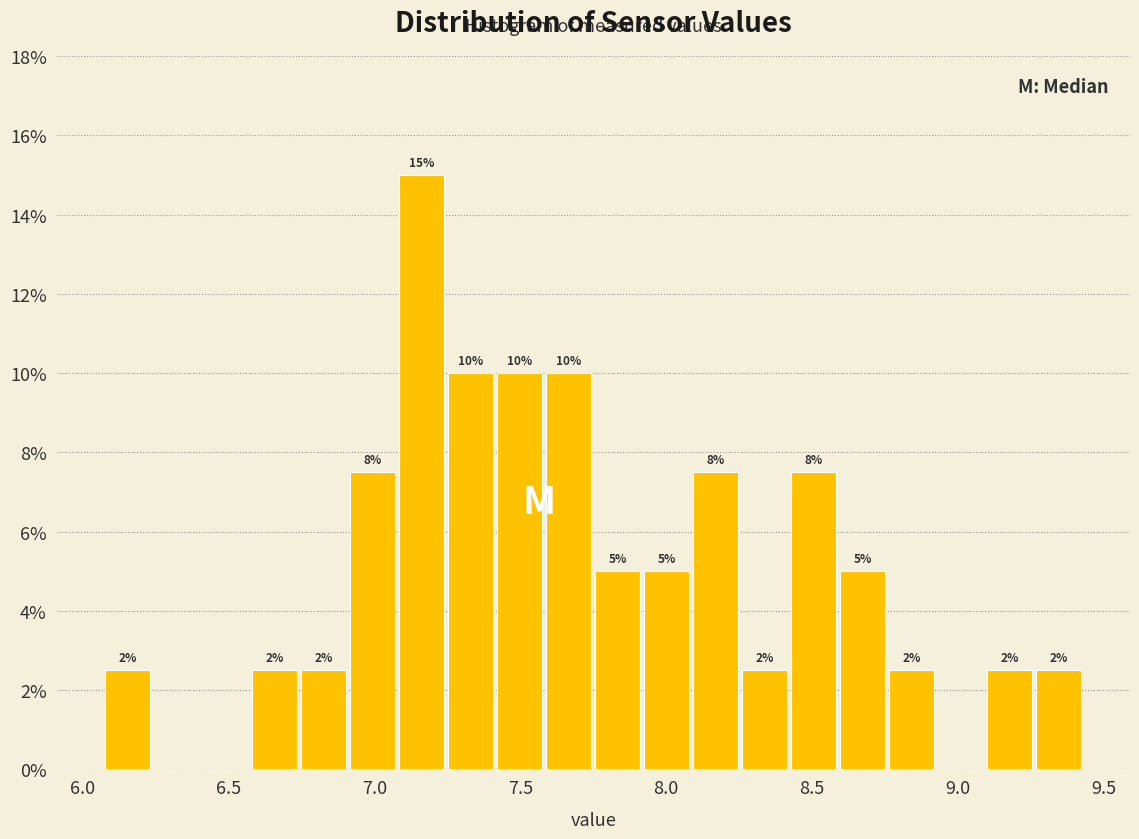

Read against the x-axis, roughly where is the centre of the tallest bar?

7.15